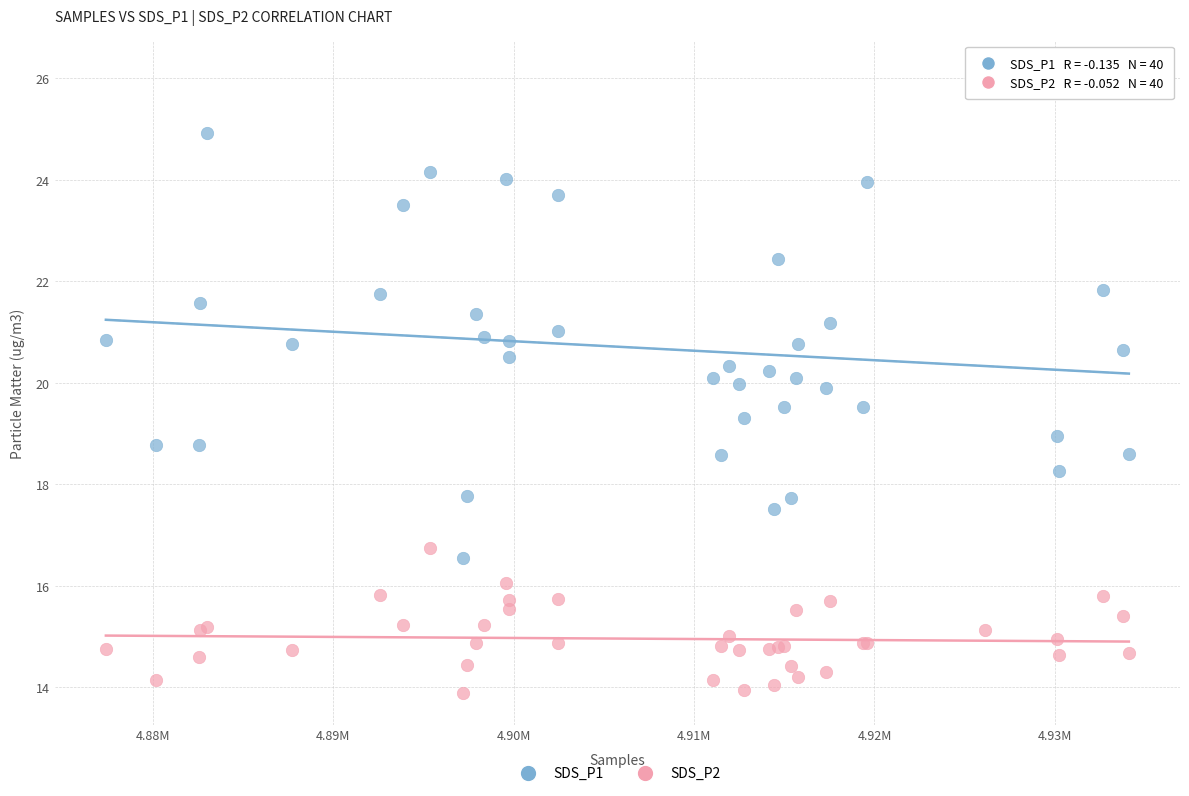

Which series has the largest Y range (max minus min)?

SDS_P1